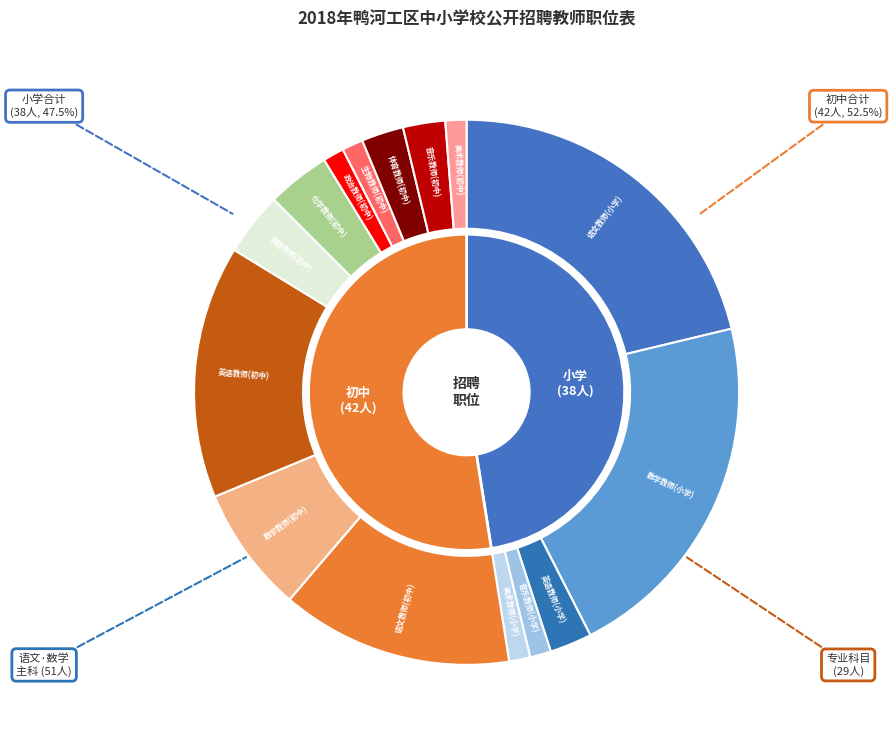

What is the change in value from 体育教师(初中) to 美术教师(初中)?

-1